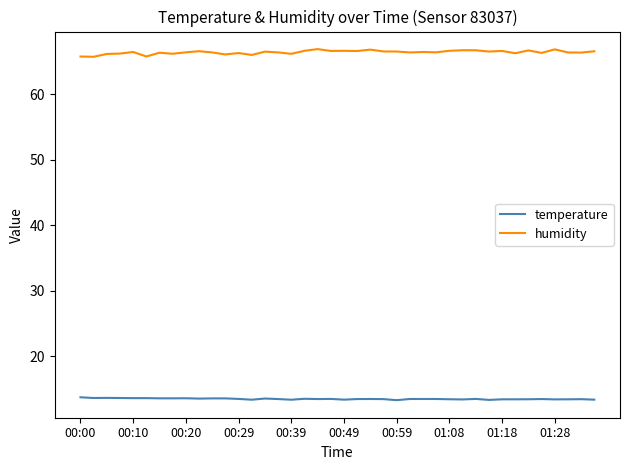

Rank the series by their average value, from highest to lowest.

humidity, temperature